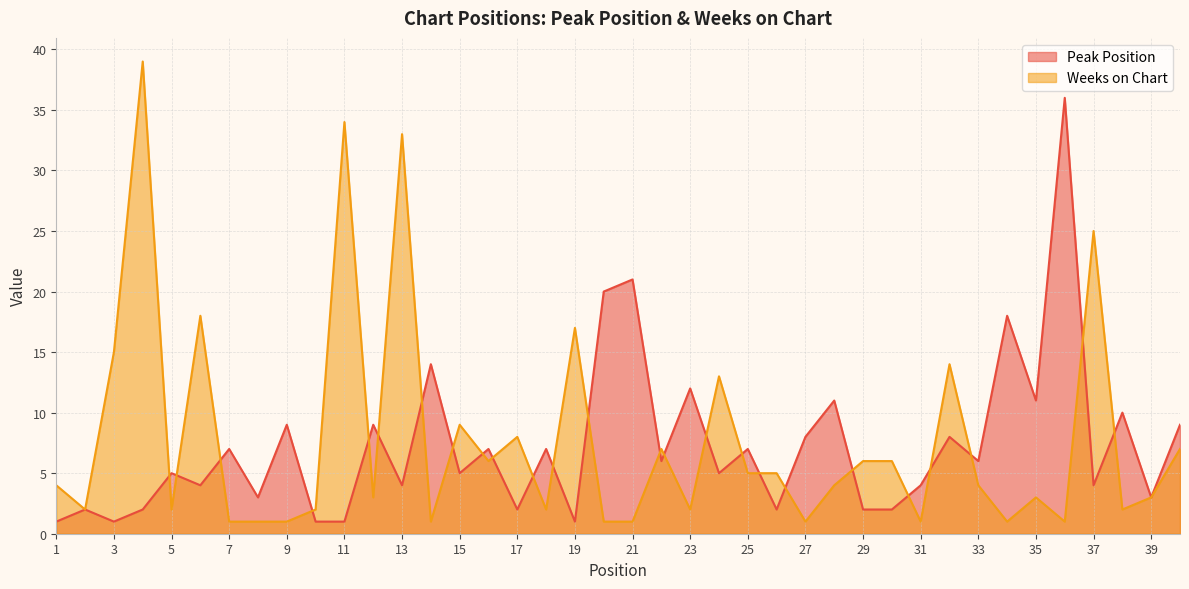

What is the difference between the second highest and minimum values in the Weeks on Chart series?

33